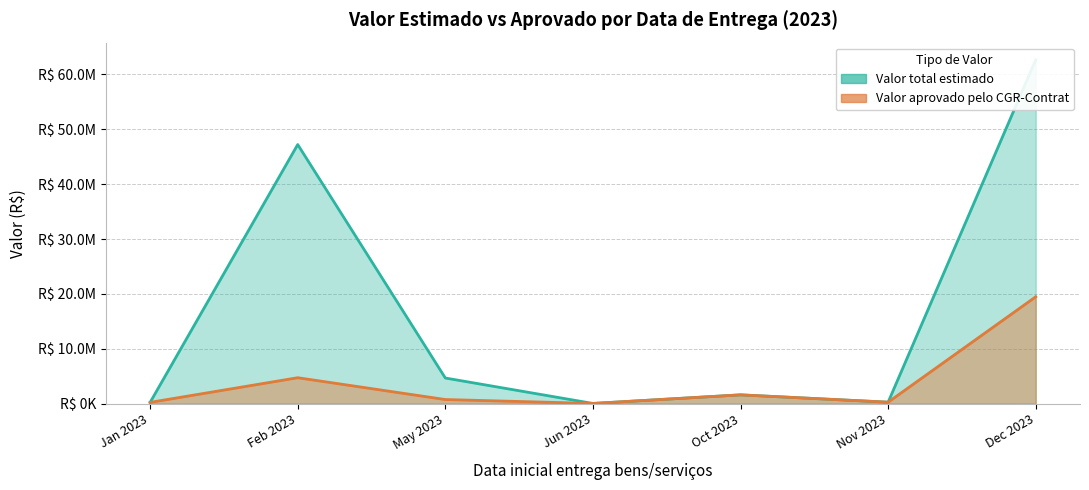

True or false: Valor aprovado pelo CGR-Contrat and Valor total estimado cross at least once.

False